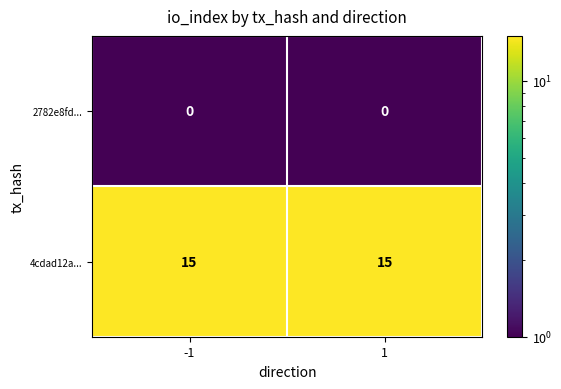

Reading left to right, list all the values displayed in this chart.

2782e8fd...: -1=0	1=0
4cdad12a...: -1=15	1=15